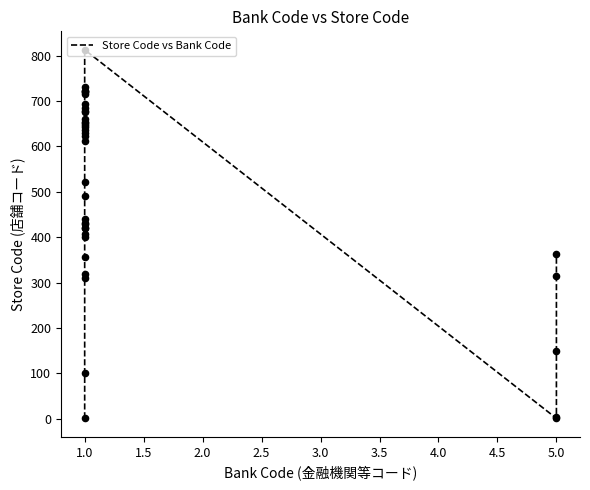

Between 5.0 and 1.0, which is larger?

1.0